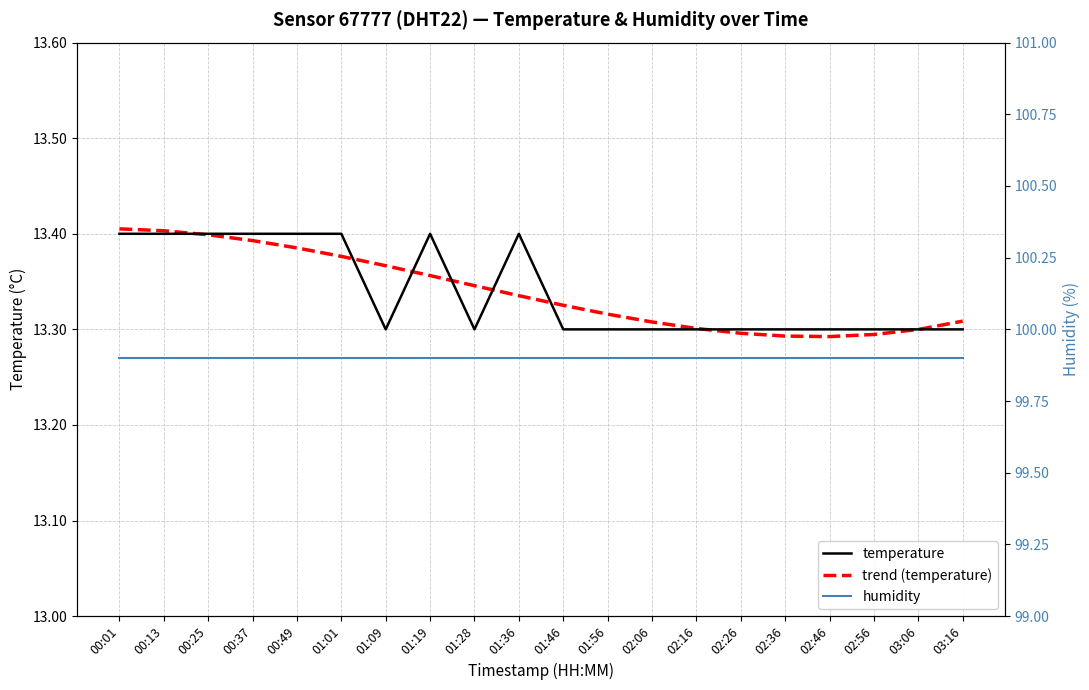

What is the maximum value shown in the chart?

99.9